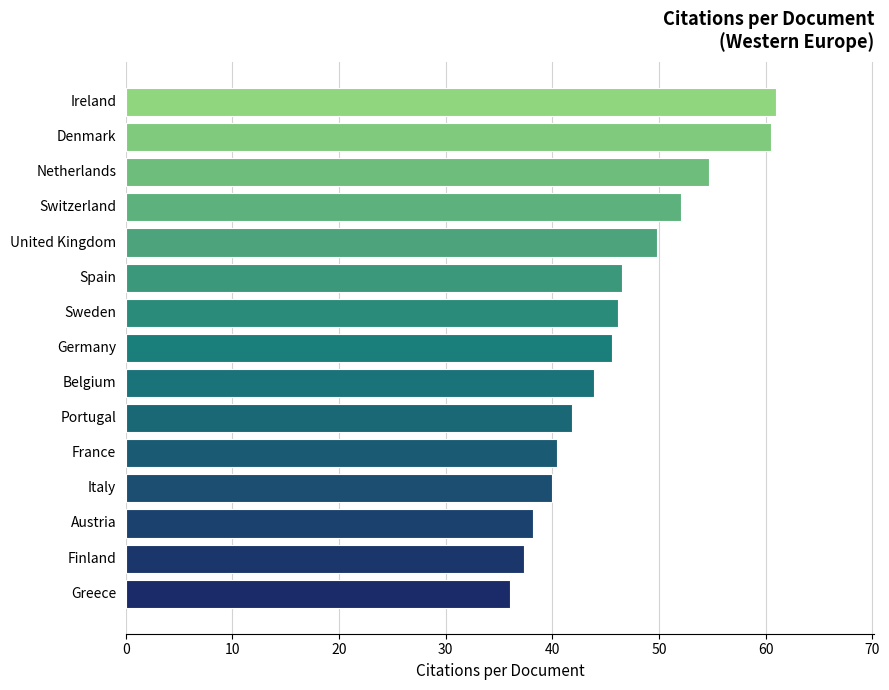

How many bars are there in total?

15